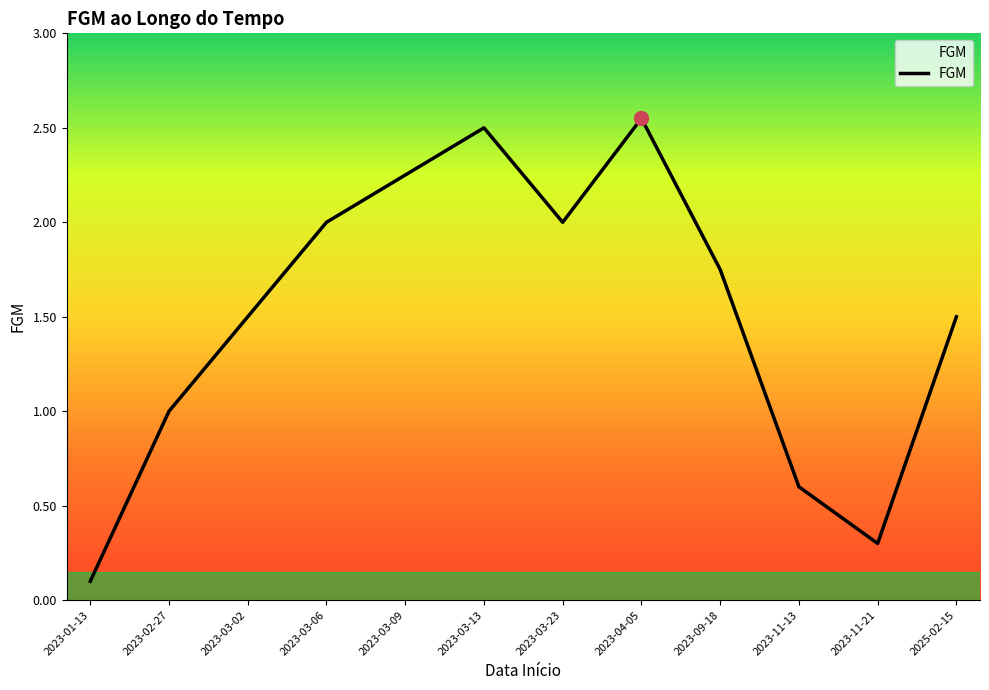

The value at 2023-11-13 is 0.6. True or false?

True